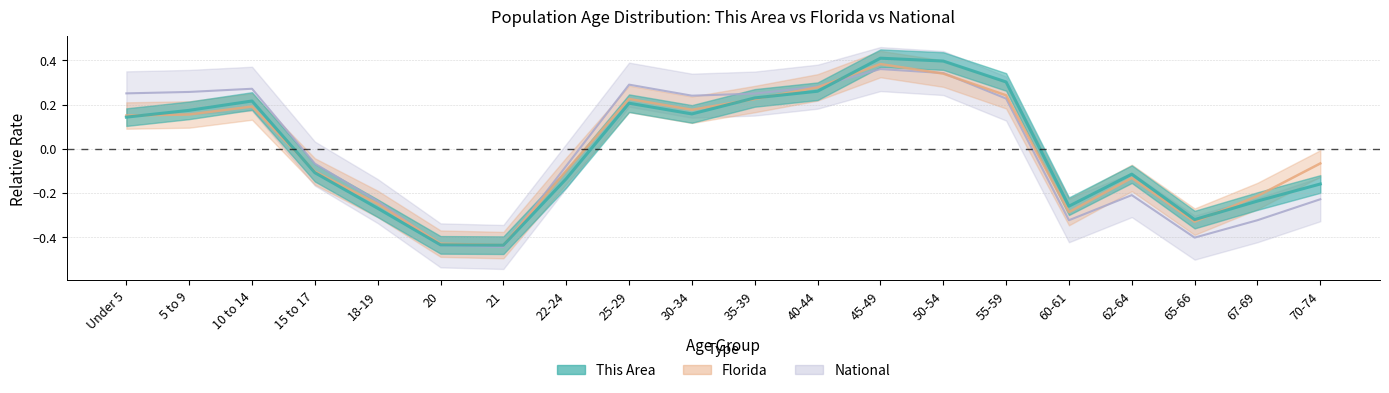

At which category is the sum across all series the highest?

45-49